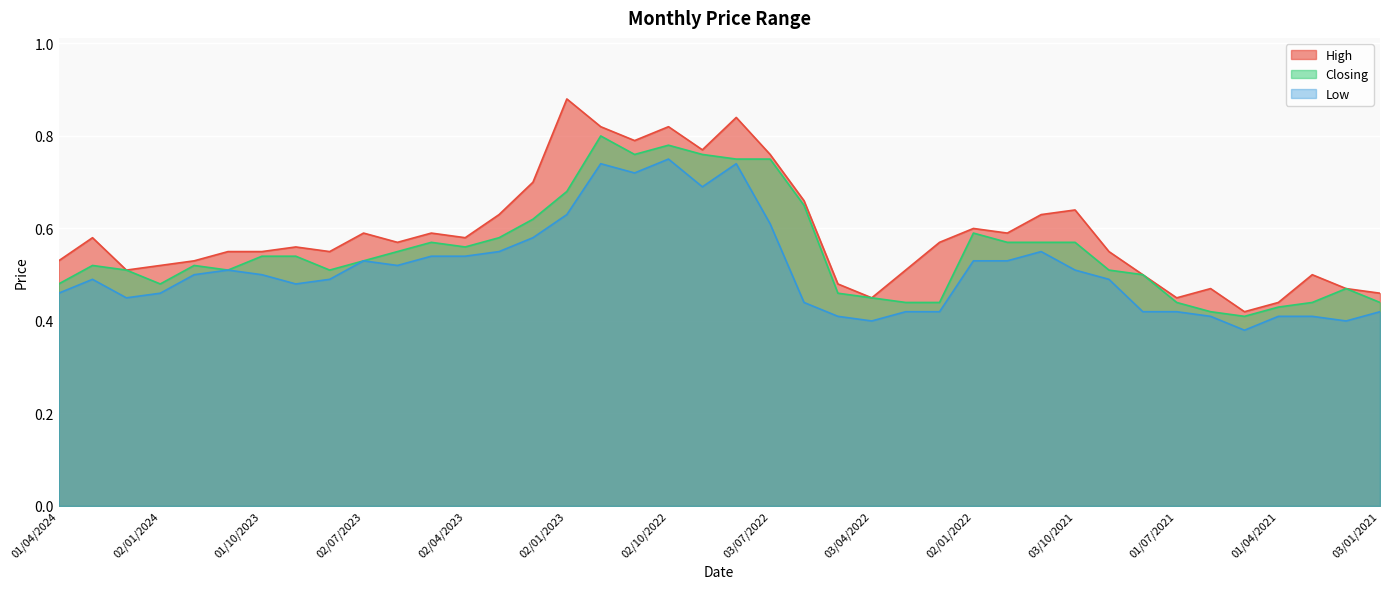

Between 08/05/2022 and 01/02/2021, which series saw the biggest shift?

High